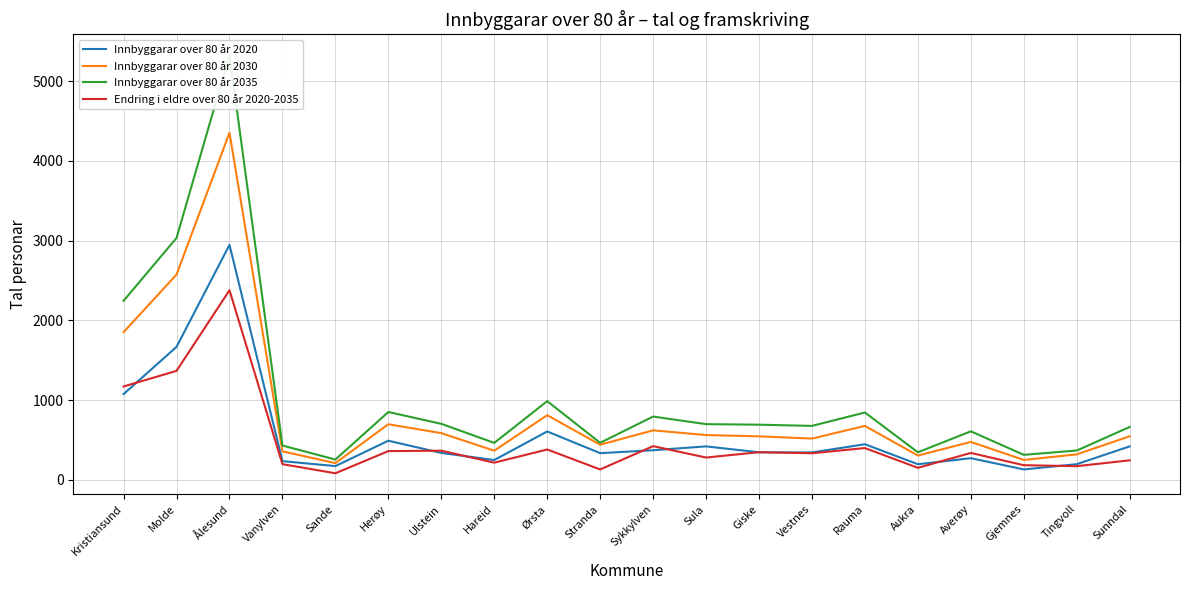

True or false: Innbyggarar over 80 år 2030 and Innbyggarar over 80 år 2035 intersect in this chart.

False